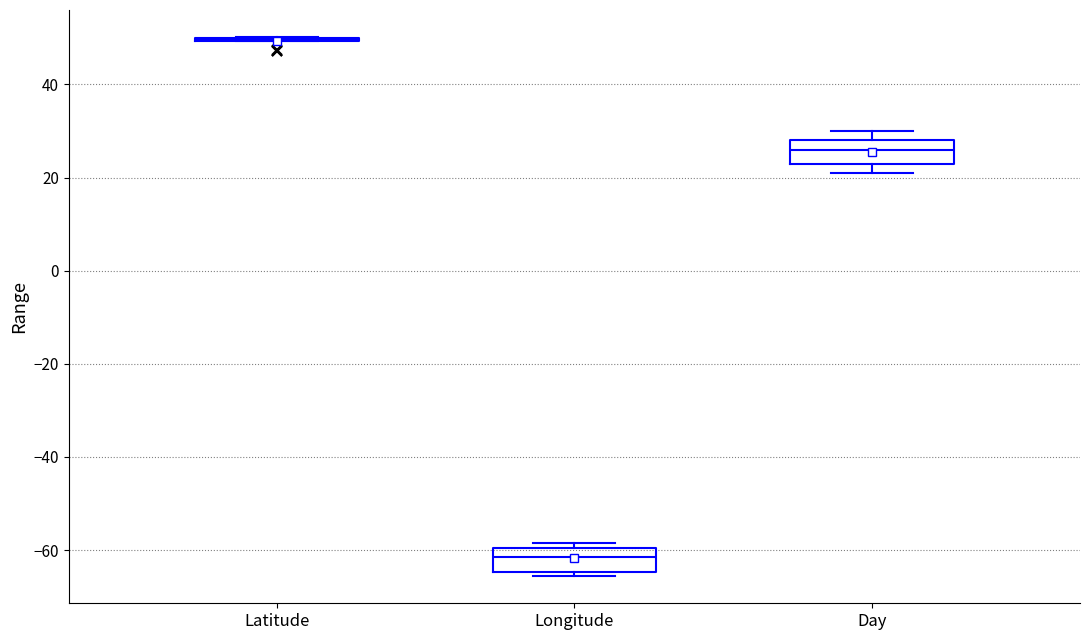

Reading left to right, read every box against the y-axis: the position of its median line, the range the box covers, and the ends of its whiskers. The values are not printed on the chart, so give them approximately, as read against the axis.

Latitude: box collapsed to a line at 50, whiskers 50 to 50
Longitude: median -62, box -64 to -60, whiskers -66 to -58
Day: median 26, box 24 to 28, whiskers 22 to 30